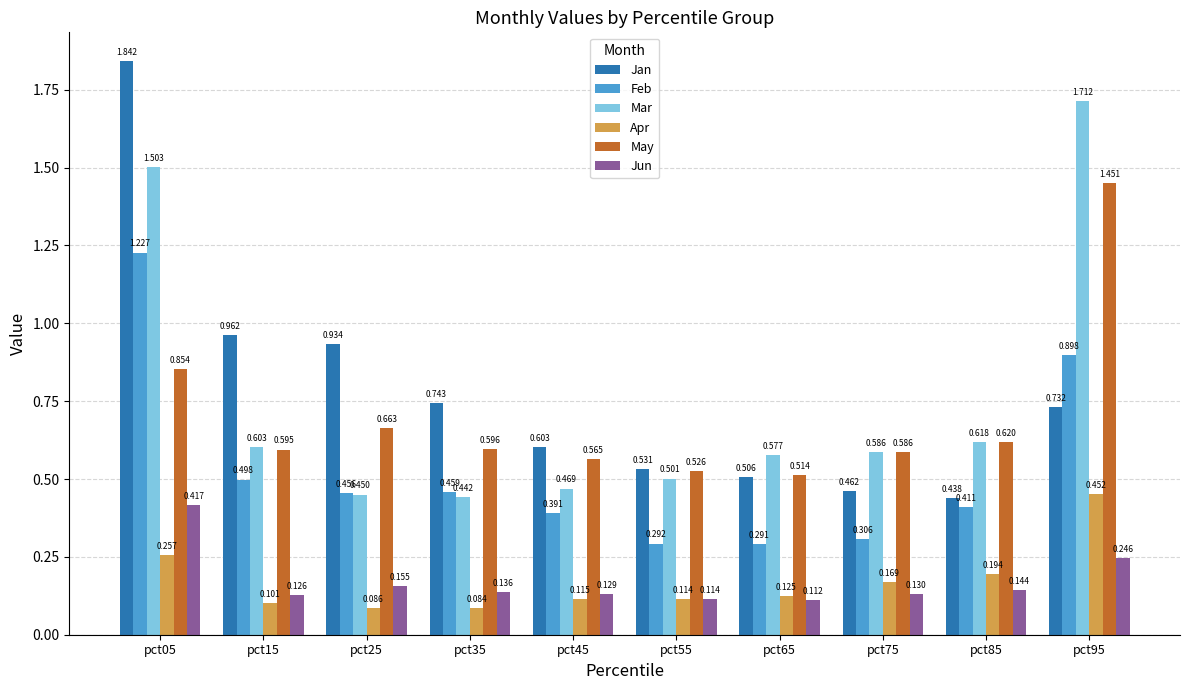

Between pct65 and pct85, which series saw the biggest shift?

Feb